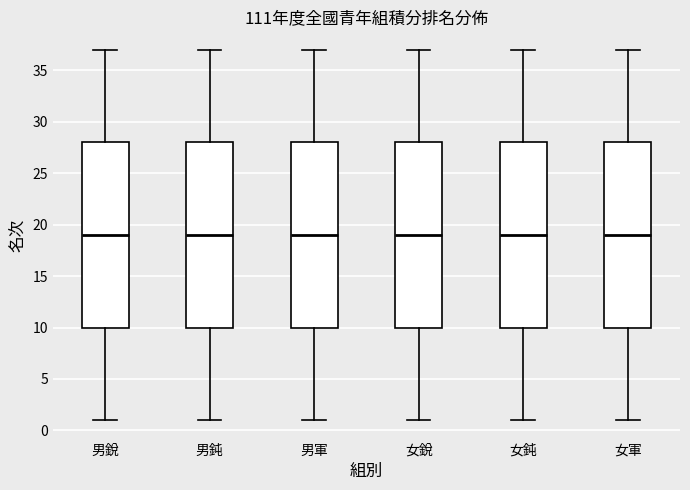

Reading left to right, read every box against the y-axis: the position of its median line, the range the box covers, and the ends of its whiskers. The values are not printed on the chart, so give them approximately, as read against the axis.

男銳: median 19, box 10 to 28, whiskers 1 to 37
男鈍: median 19, box 10 to 28, whiskers 1 to 37
男軍: median 19, box 10 to 28, whiskers 1 to 37
女銳: median 19, box 10 to 28, whiskers 1 to 37
女鈍: median 19, box 10 to 28, whiskers 1 to 37
女軍: median 19, box 10 to 28, whiskers 1 to 37